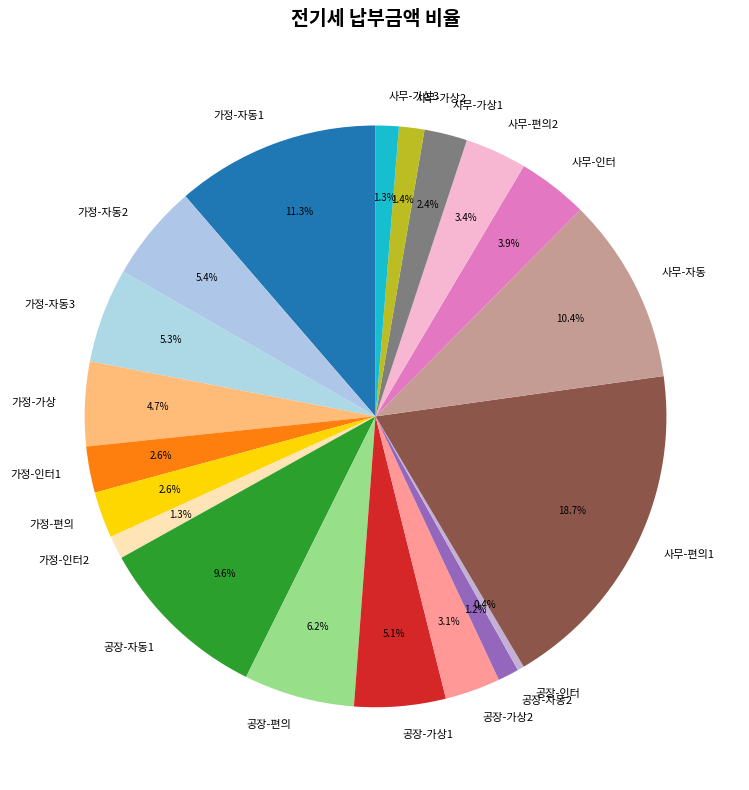

Which slice is the largest?

사무-편의1